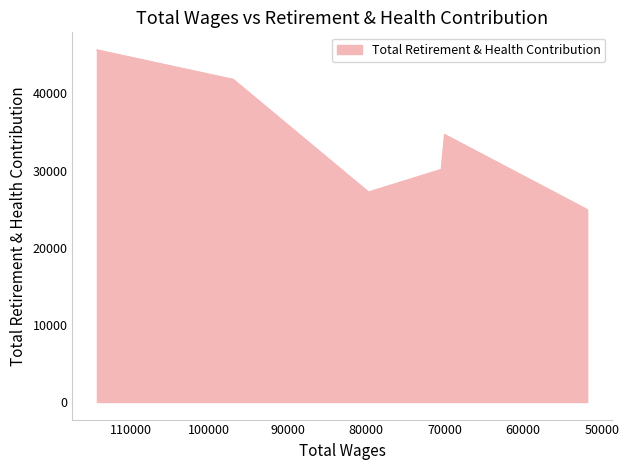

What is the change in value from 114303.0 to 70016.0?

-10977